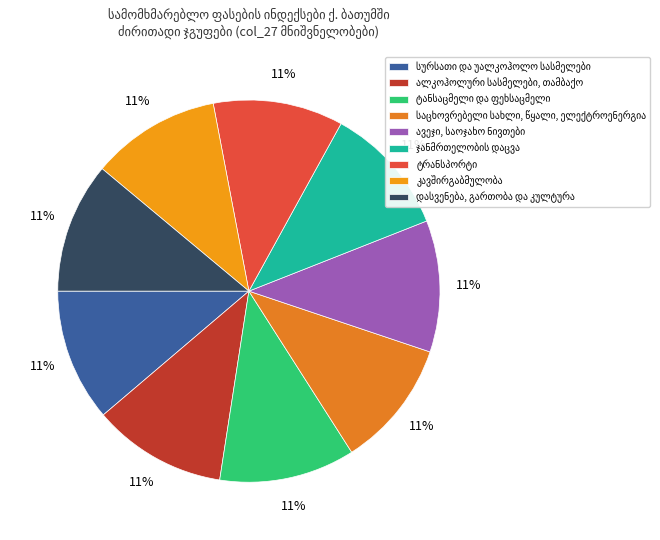

Count the number of slices in the pie.

9